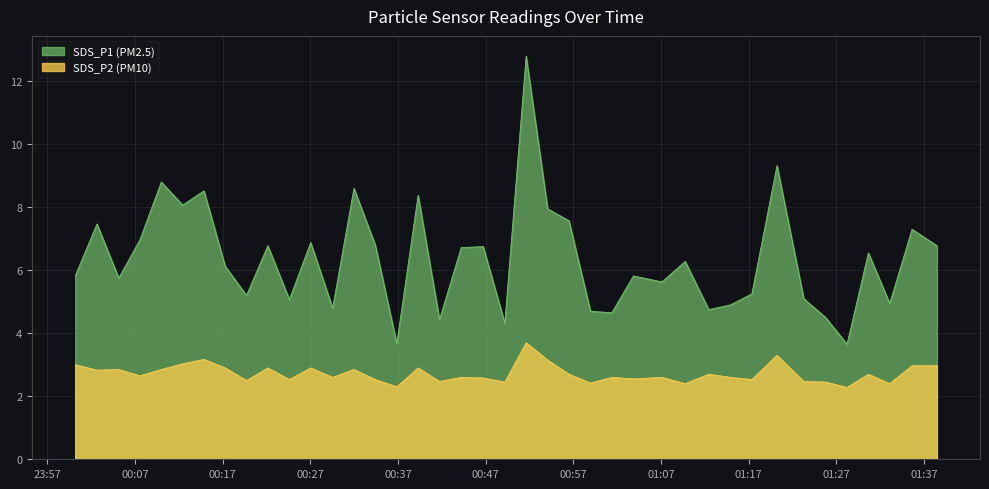

True or false: SDS_P2 has a value of 0.6 at 2023/09/01 00:39:18.

False